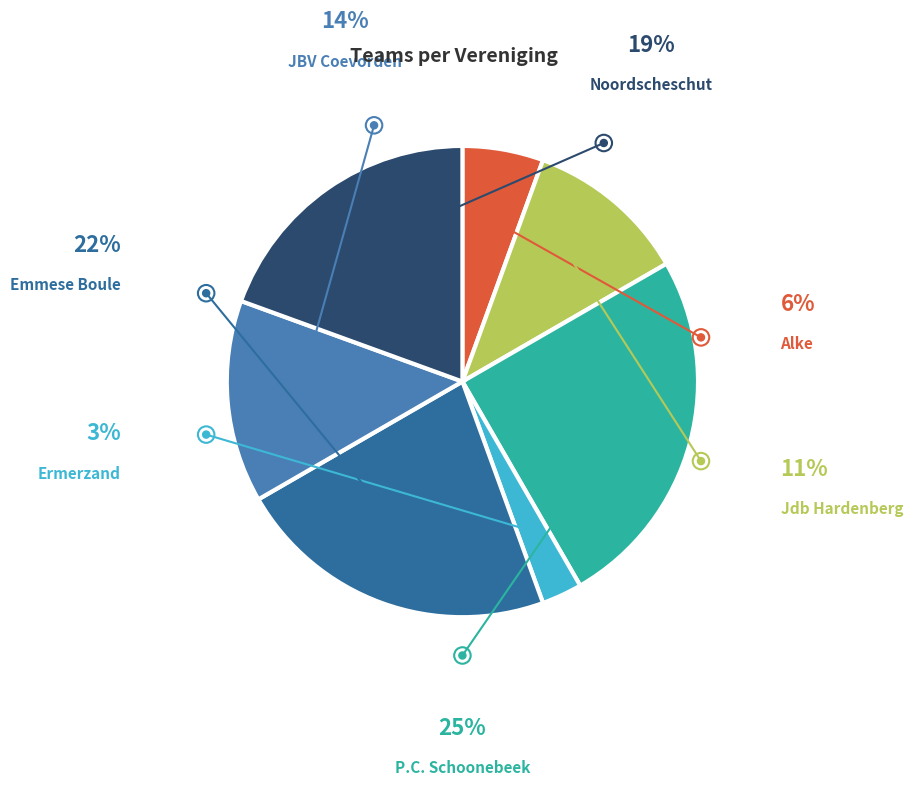

How many slices are in this pie chart?

7